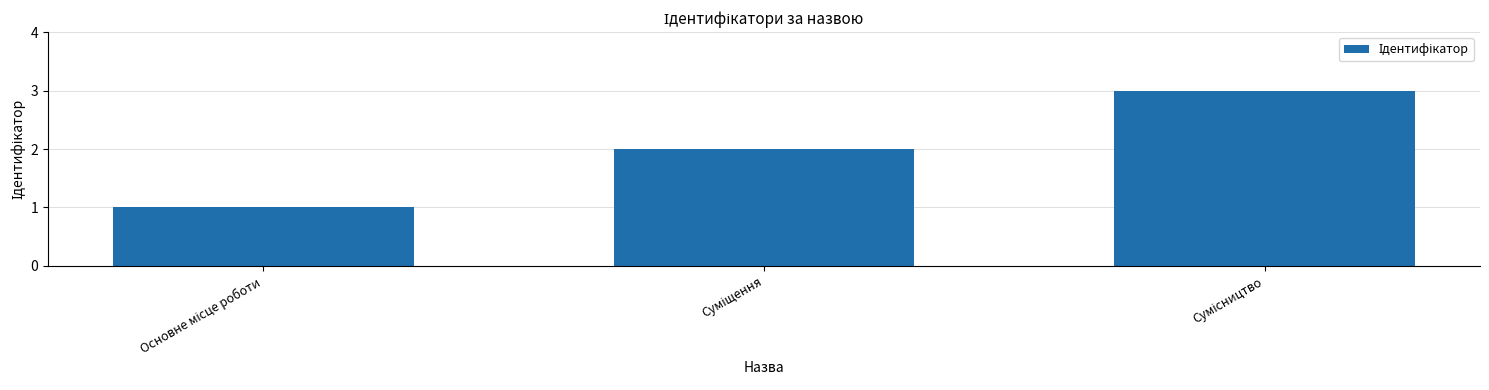

What is the maximum value shown in the chart?

3